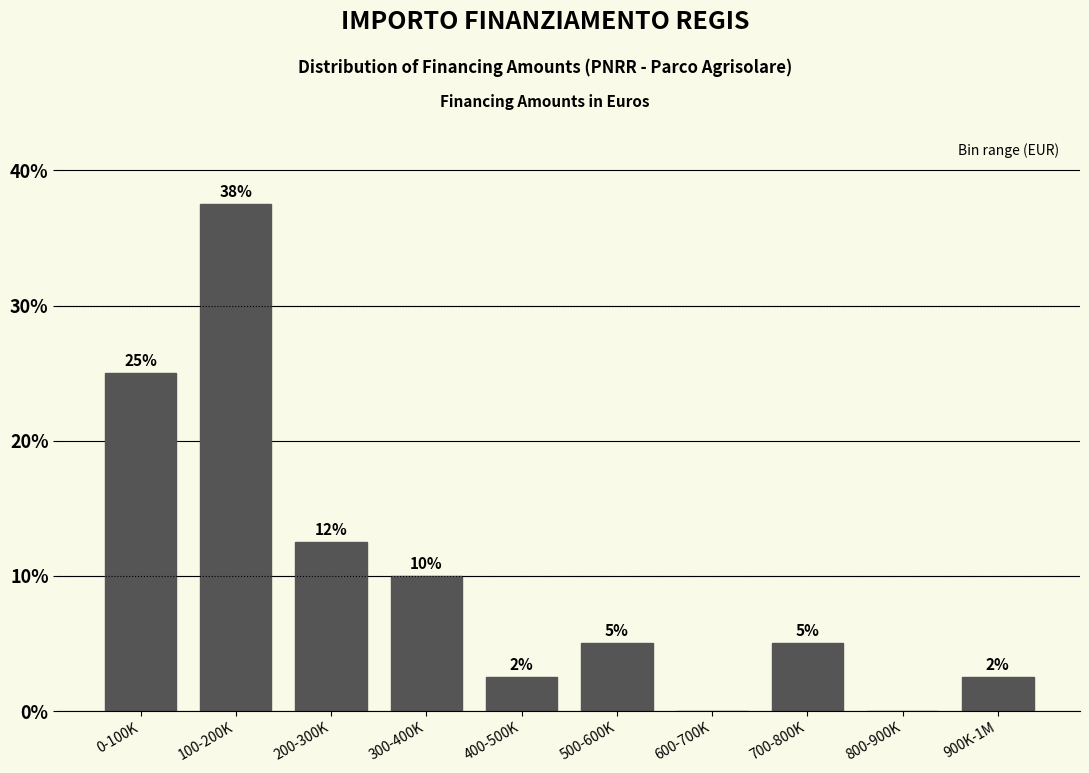

Which category has the highest value across all series?

100-200K